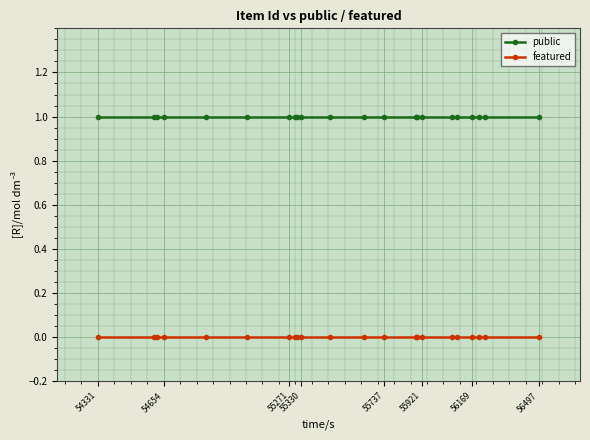

Rank the series by their average value, from lowest to highest.

featured, public